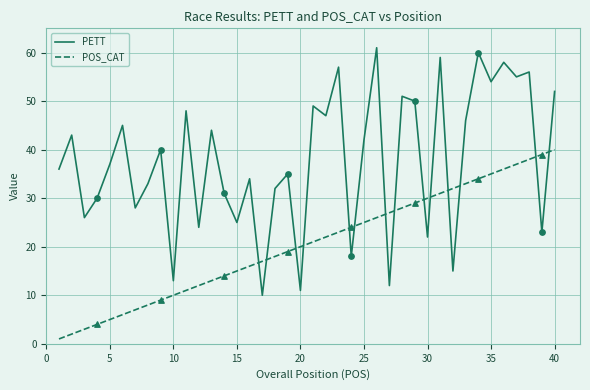

Which series has the largest total across all categories?

PETT